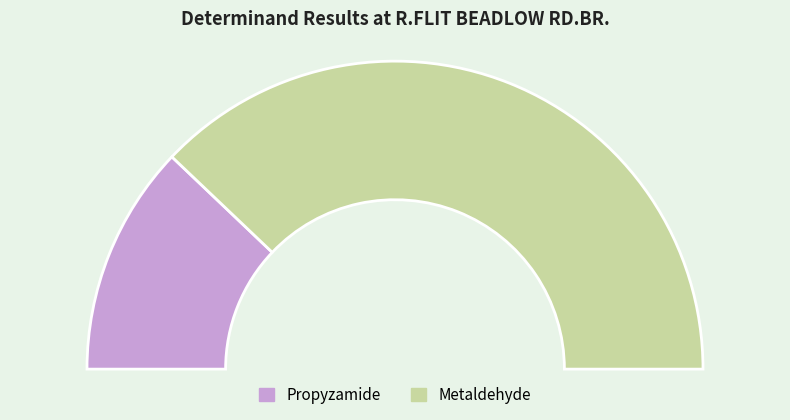

How much of the chart is everything except Metaldehyde?

24.2%